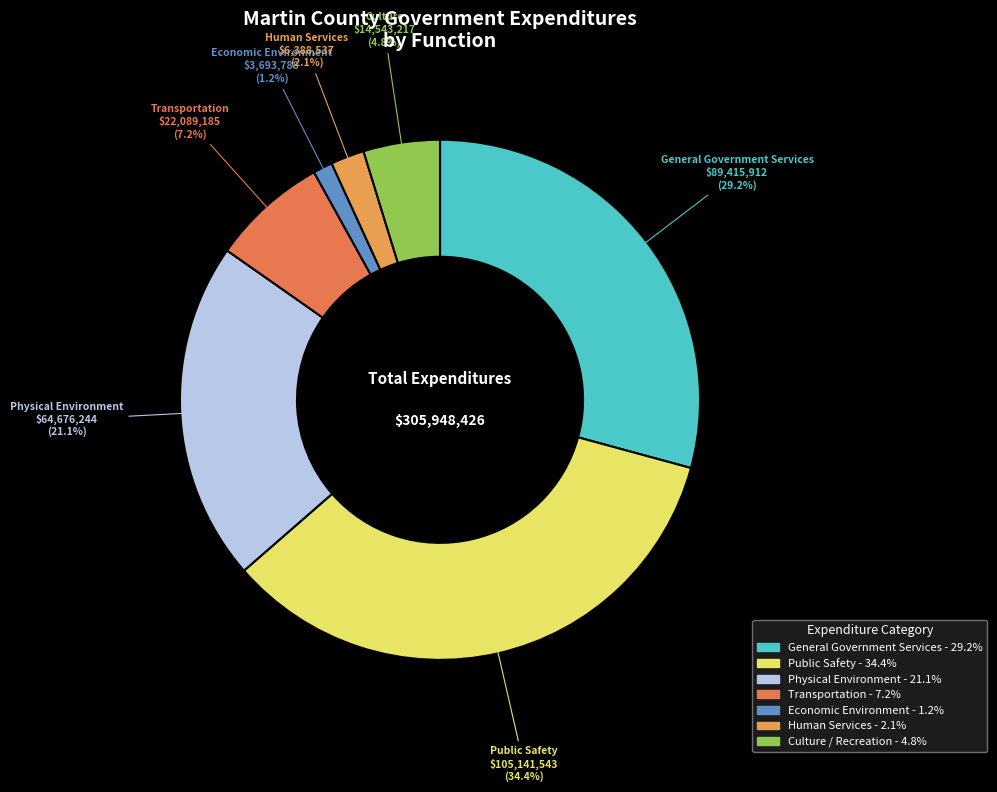

What is the smallest slice in the pie chart?

Economic Environment